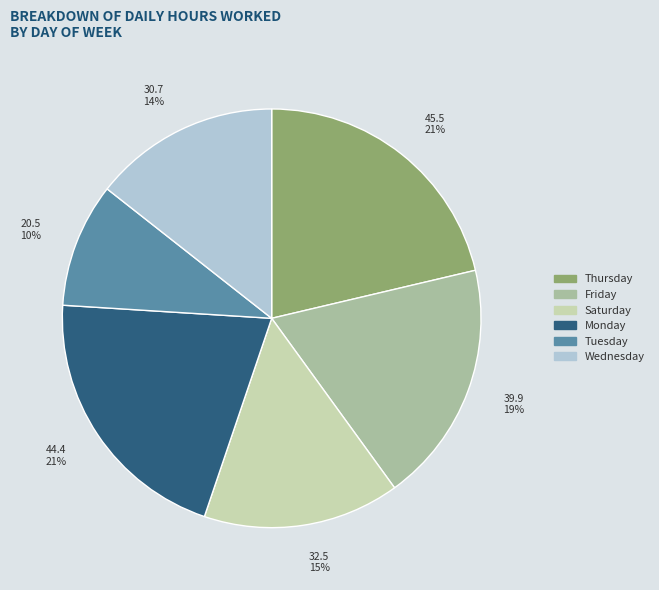

To the nearest percent, what is the average slice percentage?

17%